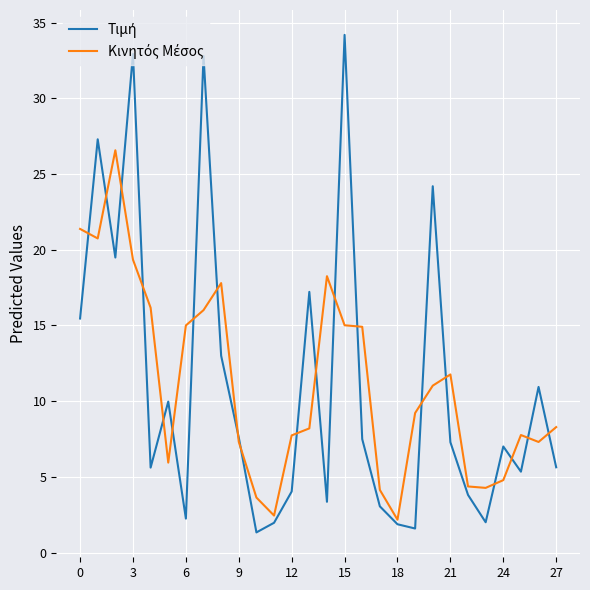

What is the greatest value displayed?

34.2